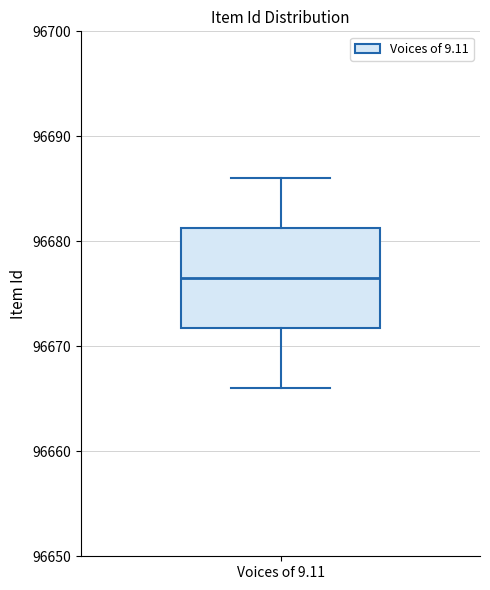

Transcribe this box plot: give where the median line is, the range the box spans, and where the two whiskers end, as read against the y-axis. The values are not printed on the chart, so give them approximately, as read against the axis.

median 96677, box 96672 to 96681, whiskers 96666 to 96686